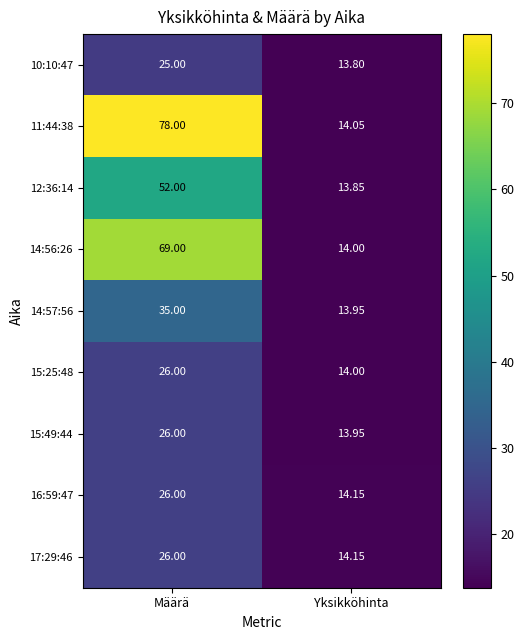

Which series has the largest range (max minus min)?

11:44:38